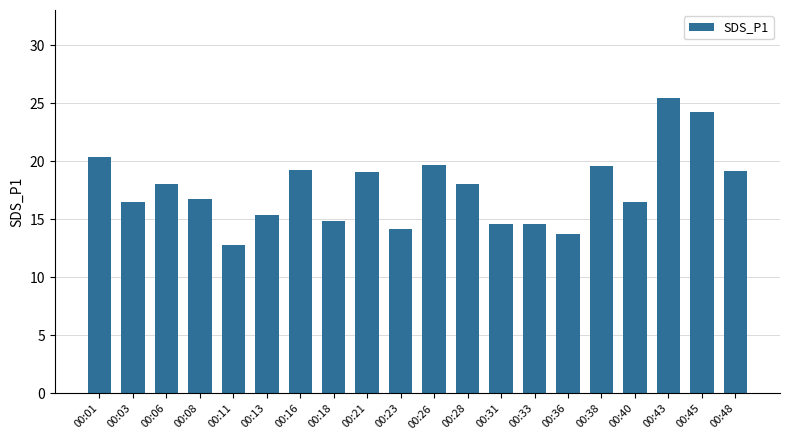

What is the value of the 6th bar from the left?

15.3